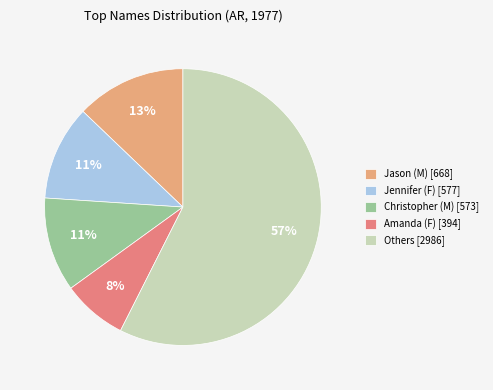

Do Amanda (F) [394] and Christopher (M) [573] together represent more than half of the pie?

No